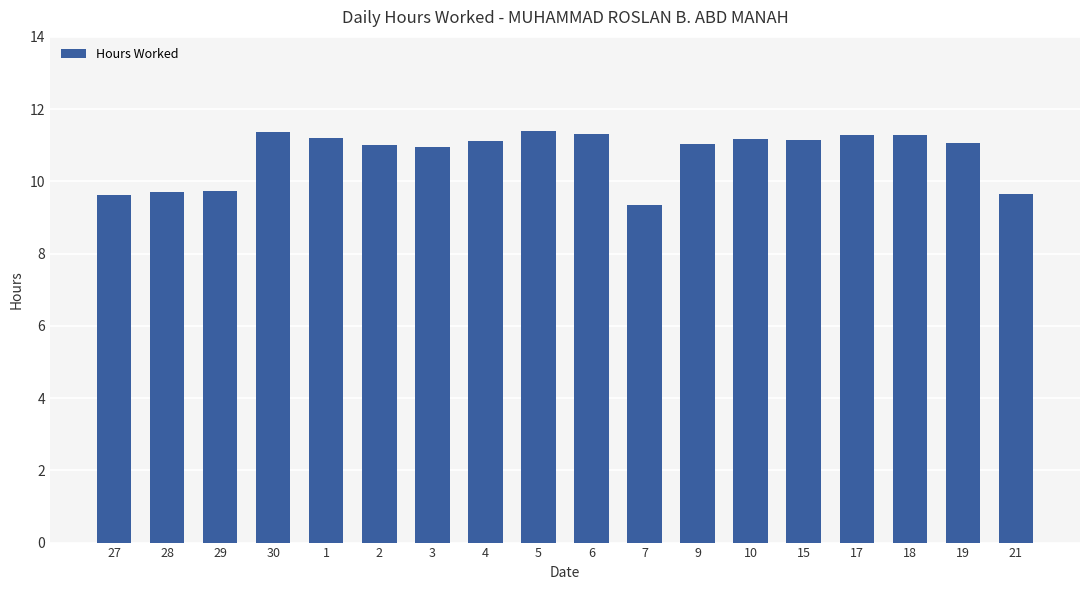

At which category does the chart reach its minimum across all series?

7